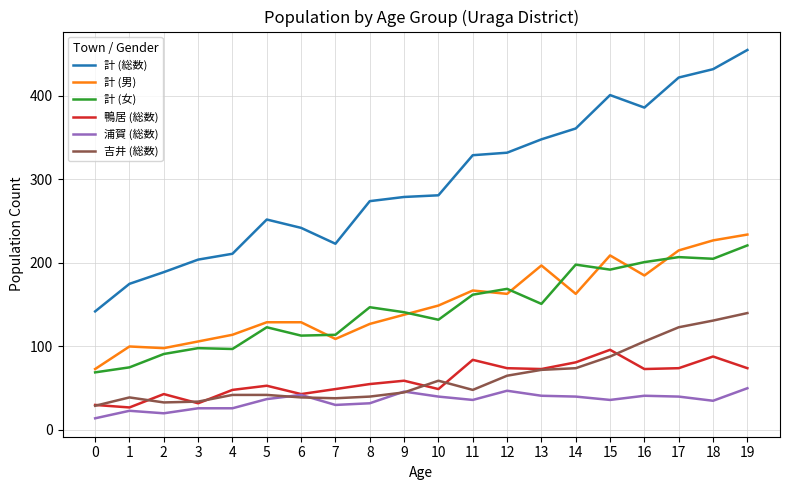

How many categories are shown in the chart?

20